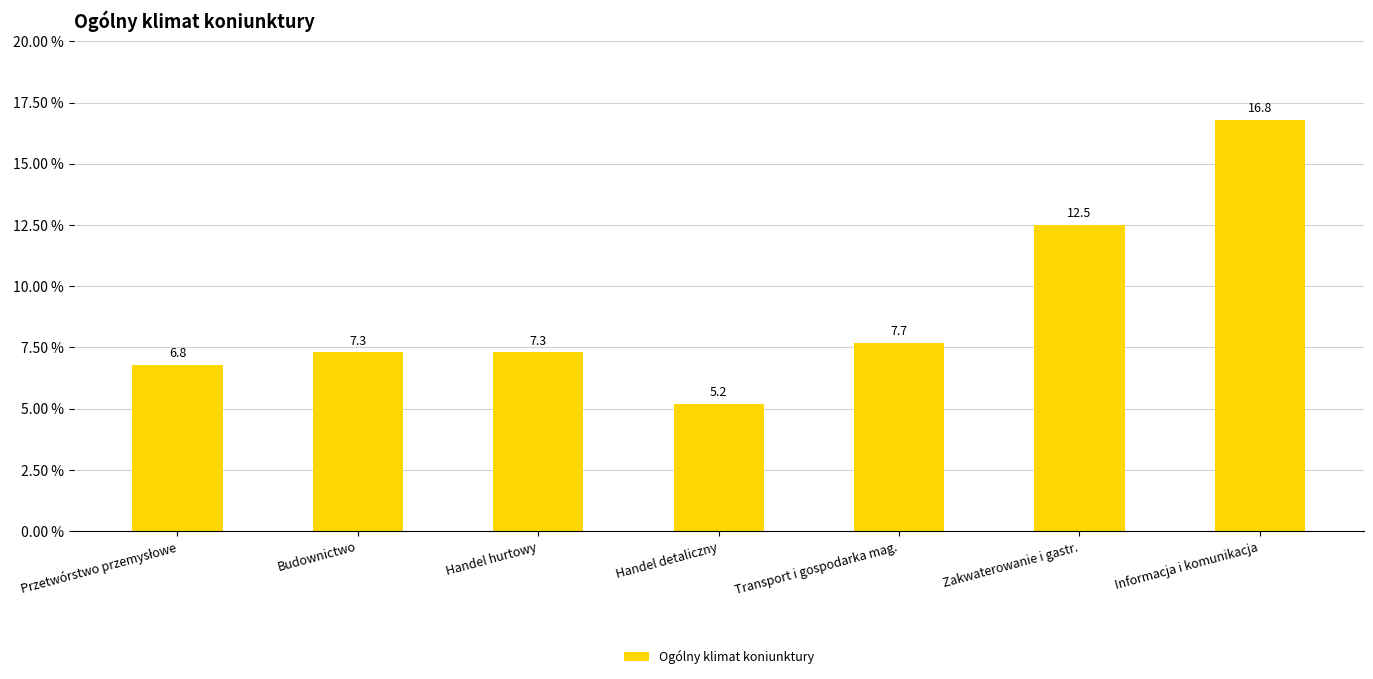

Approximately how many times larger is the value at Transport i gospodarka mag. compared to Informacja i komunikacja?

0.5